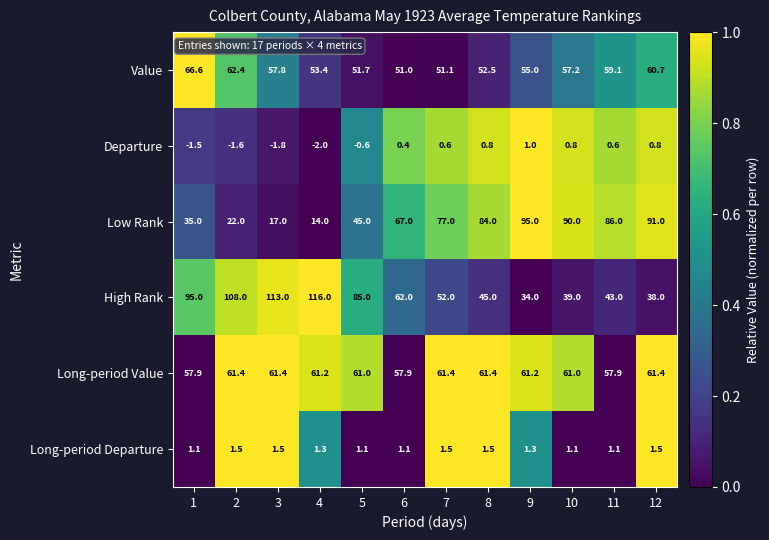

List the series in order of their peak value, lowest first.

Departure, Long-period Departure, Long-period Value, Value, Low Rank, High Rank